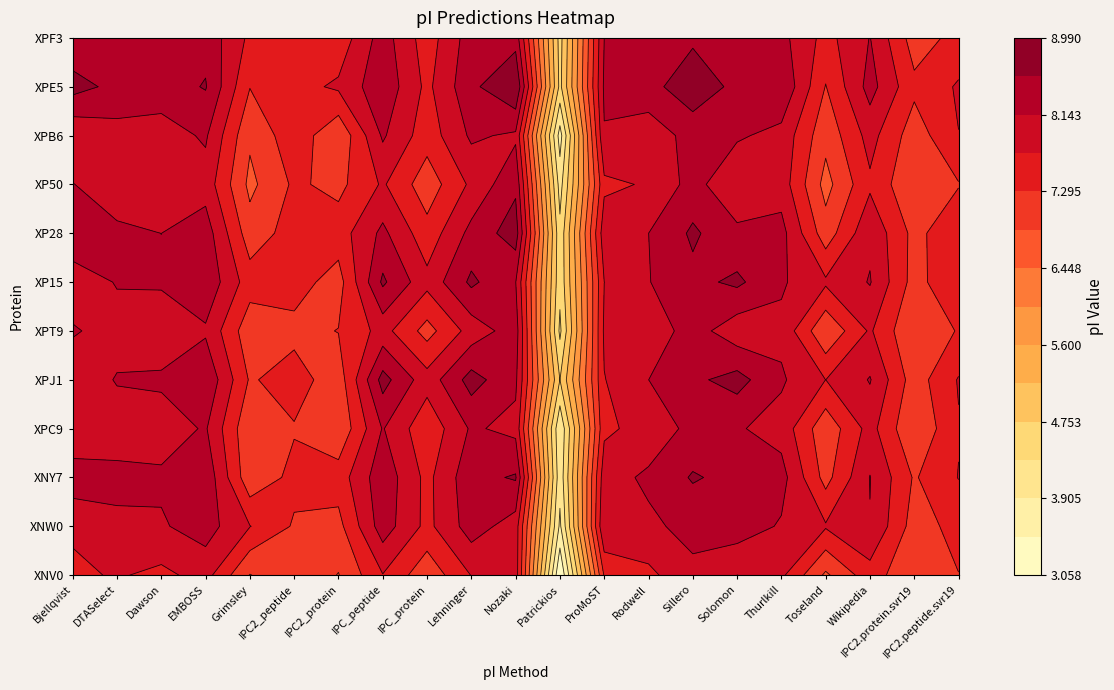

Reading left to right, extract all data points from this chart.

tr|A0A6G6XNV0: 0=7.6	1=7.8	2=7.6	3=7.9	4=6.9	5=7.2	6=6.9	7=7.7	8=7.0	9=7.7	10=7.9	11=3.1	12=7.3	13=7.6	14=8.1	15=7.7	16=7.8	17=6.8	18=7.5	19=6.9	20=7.3
tr|A0A6G6XNW0: 0=7.8	1=8.1	2=8.1	3=8.3	4=7.7	5=7.2	6=7.2	7=8.4	8=7.6	9=8.3	10=7.9	11=3.8	12=8.1	13=8.1	14=8.3	15=8.4	16=8.1	17=7.8	18=8.1	19=7.1	20=7.4
tr|A0A6G6XNY7: 0=8.4	1=8.2	2=8.2	3=8.4	4=7.0	5=7.4	6=7.5	7=8.4	8=7.6	9=8.4	10=8.6	11=4.0	12=8.0	13=8.2	14=8.6	15=8.4	16=8.3	17=7.1	18=8.2	19=7.2	20=7.7
tr|A0A6G6XPC9: 0=7.7	1=8.0	2=7.9	3=8.2	4=6.9	5=7.3	6=6.9	7=8.2	8=7.4	9=8.2	10=8.0	11=4.0	12=7.6	13=7.9	14=8.3	15=8.2	16=8.0	17=7.0	18=7.9	19=6.9	20=7.7
tr|A0A6G6XPJ1: 0=7.9	1=8.2	2=8.2	3=8.5	4=7.2	5=7.5	6=7.1	7=8.7	8=7.9	9=8.7	10=8.2	11=4.7	12=7.7	13=8.1	14=8.5	15=8.7	16=8.2	17=7.7	18=8.2	19=7.1	20=7.7
tr|A0A6G6XPT9: 0=8.2	1=8.0	2=7.8	3=8.1	4=7.0	5=7.2	6=7.3	7=7.9	8=7.1	9=7.9	10=8.4	11=4.2	12=7.8	13=7.9	14=8.3	15=7.9	16=8.0	17=6.9	18=7.8	19=6.9	20=7.3
tr|A0A6G6XP15: 0=7.9	1=8.2	2=8.2	3=8.5	4=7.5	5=7.5	6=7.1	7=8.6	8=7.8	9=8.7	10=8.2	11=4.4	12=7.7	13=8.1	14=8.4	15=8.7	16=8.2	17=7.8	18=8.2	19=7.1	20=7.7
tr|A0A6G6XP28: 0=8.5	1=8.2	2=8.1	3=8.4	4=7.1	5=7.5	6=7.5	7=8.2	8=7.5	9=8.3	10=8.8	11=4.4	12=8.0	13=8.1	14=8.6	15=8.2	16=8.3	17=7.1	18=8.1	19=7.2	20=7.6
tr|A0A6G6XP50: 0=8.2	1=7.9	2=7.7	3=8.0	4=6.8	5=7.4	6=7.2	7=7.8	8=7.0	9=7.8	10=8.5	11=4.2	12=7.6	13=7.8	14=8.3	15=7.8	16=8.0	17=6.7	18=7.6	19=6.9	20=7.3
tr|A0A6G6XPB6: 0=7.8	1=8.0	2=8.0	3=8.2	4=6.9	5=7.6	6=6.9	7=8.2	8=7.5	9=8.2	10=8.1	11=3.7	12=8.1	13=7.9	14=8.3	15=8.2	16=8.0	17=7.0	18=7.9	19=7.1	20=7.7
tr|A0A6G6XPE5: 0=8.7	1=8.4	2=8.4	3=8.6	4=7.3	5=7.6	6=7.8	7=8.4	8=7.6	9=8.5	10=9.0	11=4.6	12=8.2	13=8.4	14=8.8	15=8.4	16=8.5	17=7.3	18=8.3	19=7.4	20=7.8
tr|A0A6G6XPF3: 0=8.2	1=8.2	2=8.2	3=8.4	4=7.6	5=7.3	6=7.4	7=8.3	8=7.5	9=8.4	10=8.4	11=4.6	12=8.1	13=8.2	14=8.5	15=8.4	16=8.3	17=7.6	18=8.2	19=7.1	20=7.4